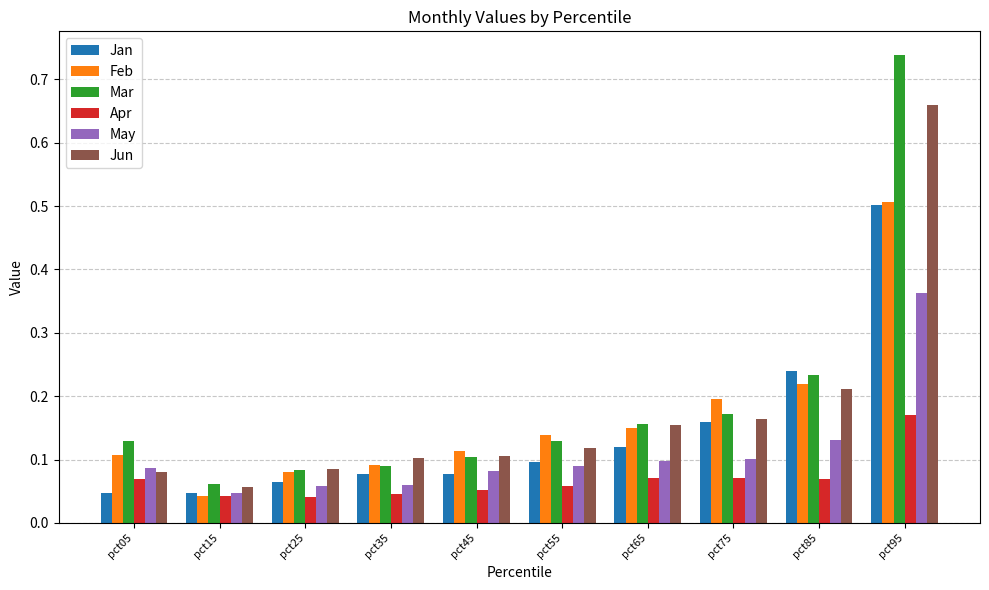

True or false: Apr has a value of 0.1 at pct45.

True